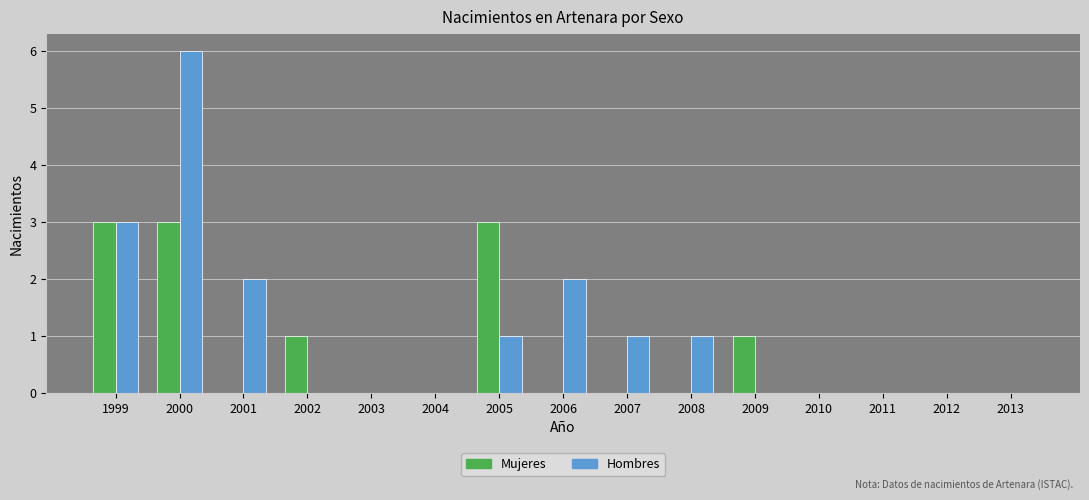

Is the value of Mujeres at 2007 greater than the value of Hombres at 2001?

No